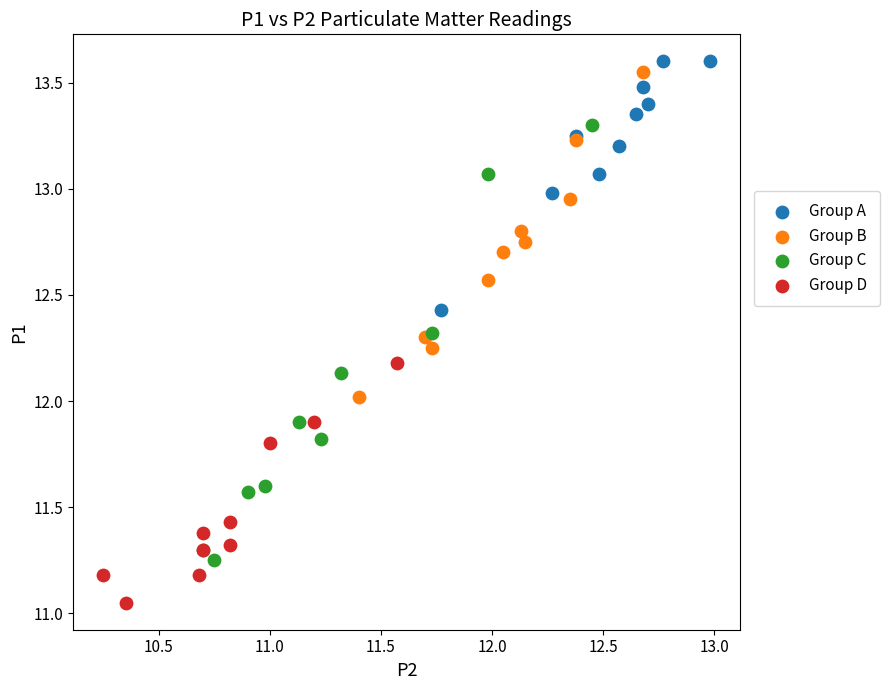

What are all the series names shown in the legend?

Group A, Group B, Group C, Group D